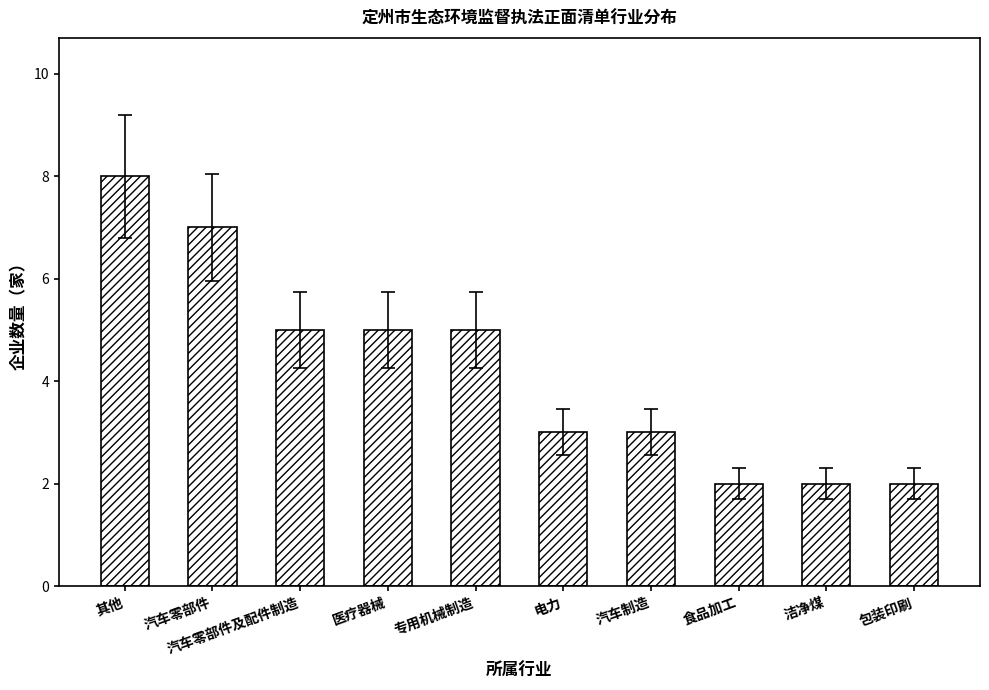

What is the sum of all values?

42